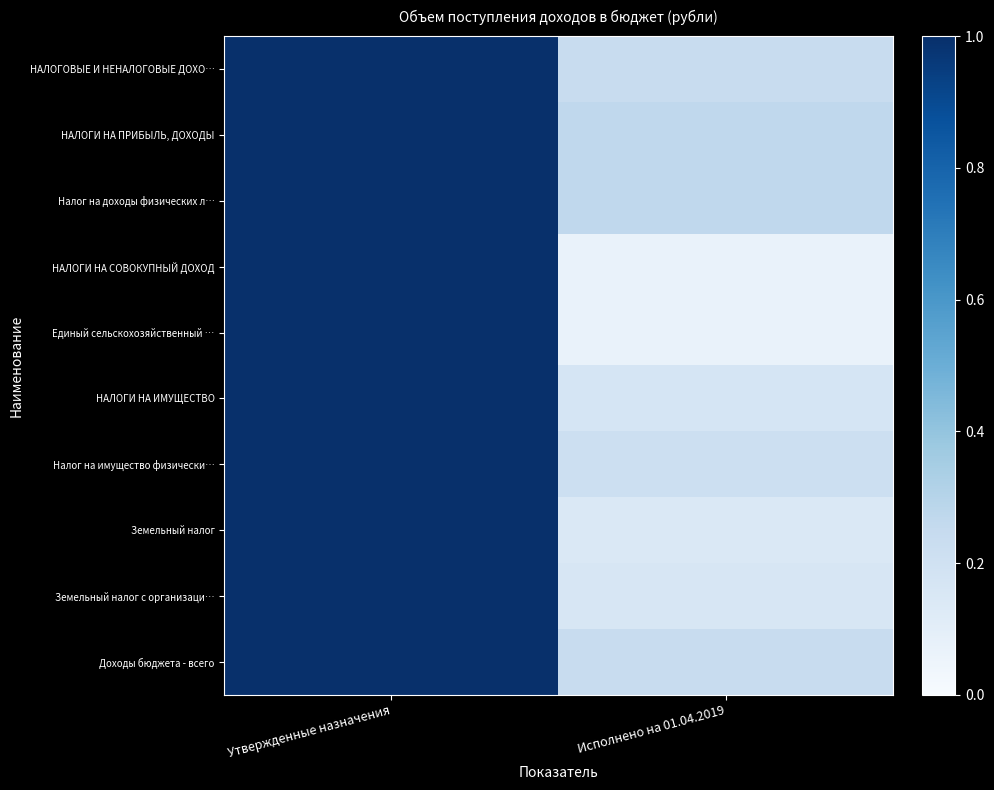

Between Утвержденные назначения and Исполнено на 01.04.2019, which is larger?

Утвержденные назначения